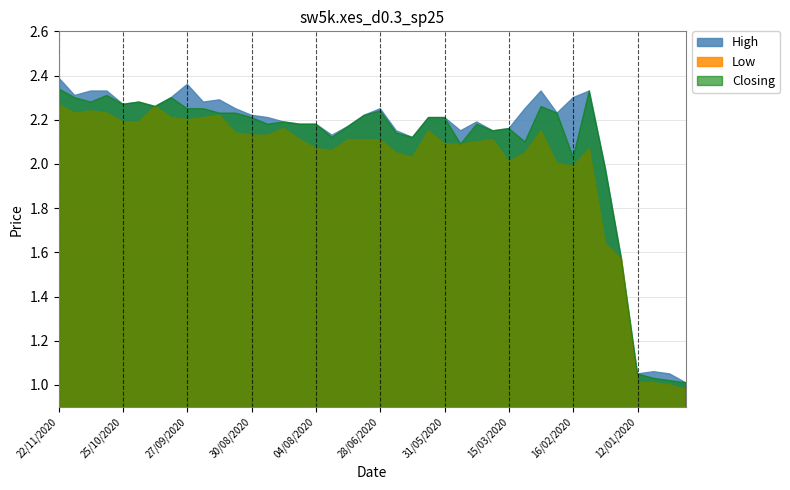

What is the value of the Closing point at the 6th from the left?

2.3